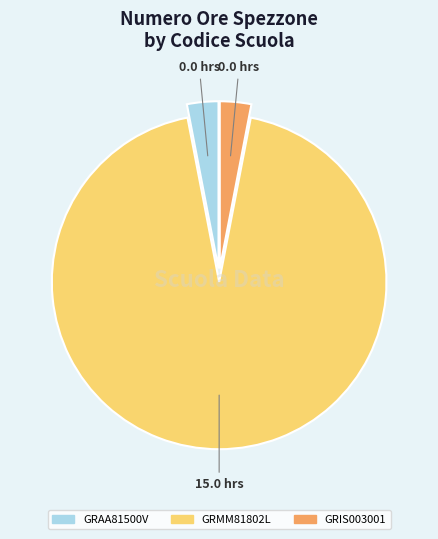

Count the number of slices in the pie.

3